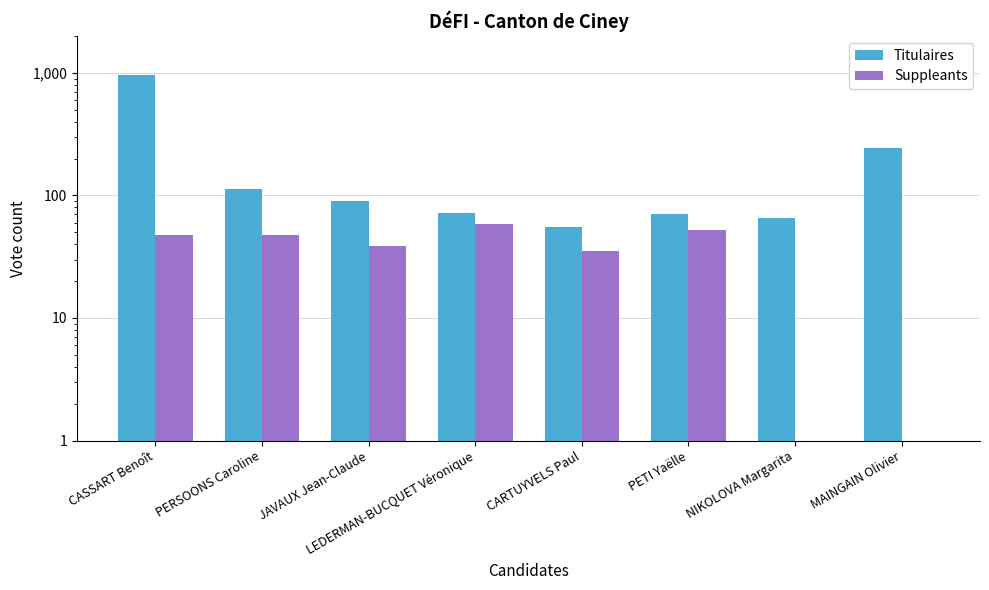

What is the average value of the Titulaires series?

208